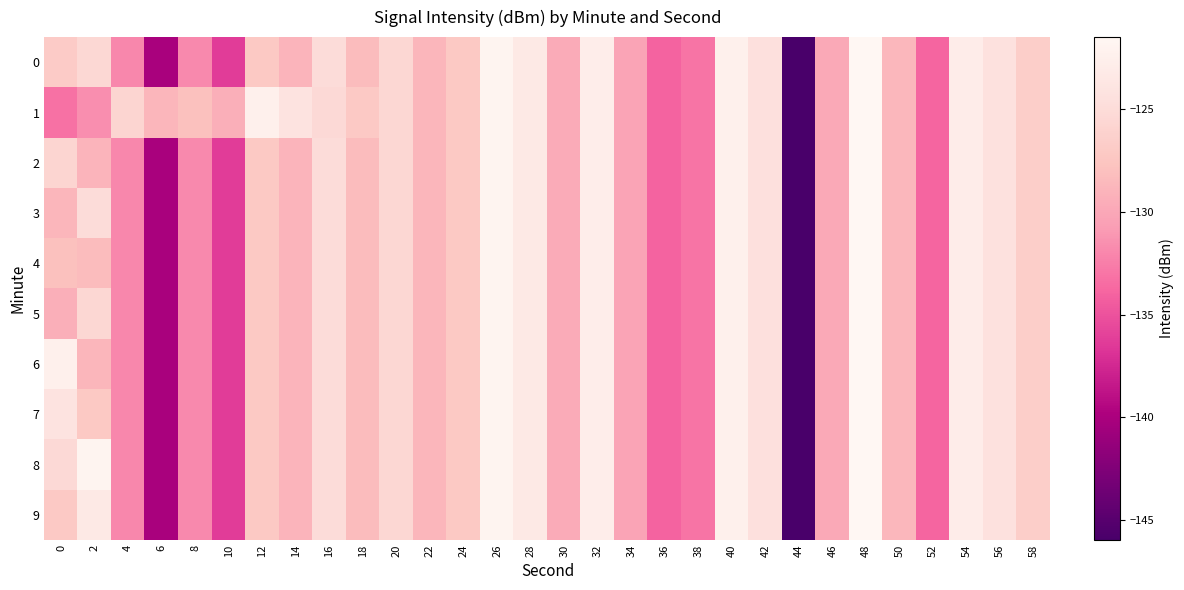

Reading right to left, extract all data points from this chart.

0: 58=-126.6	56=-124.4	54=-122.8	52=-133.9	50=-128.7	48=-121.5	46=-129.9	44=-146.0	42=-124.5	40=-122.4	38=-133.0	36=-134.0	34=-130.2	32=-122.8	30=-129.6	28=-123.4	26=-121.9	24=-127.2	22=-128.8	20=-125.6	18=-128.3	16=-125.0	14=-129.0	12=-127.1	10=-136.2	8=-131.9	6=-140.1	4=-131.9	2=-125.5	0=-126.9
1: 58=-126.6	56=-124.4	54=-122.8	52=-133.9	50=-128.7	48=-121.5	46=-129.9	44=-146.0	42=-124.5	40=-122.4	38=-133.0	36=-134.0	34=-130.2	32=-122.8	30=-129.6	28=-123.4	26=-121.9	24=-127.2	22=-128.8	20=-125.6	18=-127.1	16=-125.2	14=-124.1	12=-122.4	10=-129.4	8=-127.9	6=-128.8	4=-125.8	2=-131.6	0=-133.2
2: 58=-126.6	56=-124.4	54=-122.8	52=-133.9	50=-128.7	48=-121.5	46=-129.9	44=-146.0	42=-124.5	40=-122.4	38=-133.0	36=-134.0	34=-130.2	32=-122.8	30=-129.6	28=-123.4	26=-121.9	24=-127.2	22=-128.8	20=-125.6	18=-128.3	16=-125.0	14=-129.0	12=-127.1	10=-136.2	8=-131.9	6=-140.1	4=-131.9	2=-129.0	0=-125.8
3: 58=-126.6	56=-124.4	54=-122.8	52=-133.9	50=-128.7	48=-121.5	46=-129.9	44=-146.0	42=-124.5	40=-122.4	38=-133.0	36=-134.0	34=-130.2	32=-122.8	30=-129.6	28=-123.4	26=-121.9	24=-127.2	22=-128.8	20=-125.6	18=-128.3	16=-125.0	14=-129.0	12=-127.1	10=-136.2	8=-131.9	6=-140.1	4=-131.9	2=-125.0	0=-128.8
4: 58=-126.6	56=-124.4	54=-122.8	52=-133.9	50=-128.7	48=-121.5	46=-129.9	44=-146.0	42=-124.5	40=-122.4	38=-133.0	36=-134.0	34=-130.2	32=-122.8	30=-129.6	28=-123.4	26=-121.9	24=-127.2	22=-128.8	20=-125.6	18=-128.3	16=-125.0	14=-129.0	12=-127.1	10=-136.2	8=-131.9	6=-140.1	4=-131.9	2=-128.3	0=-127.9
5: 58=-126.6	56=-124.4	54=-122.8	52=-133.9	50=-128.7	48=-121.5	46=-129.9	44=-146.0	42=-124.5	40=-122.4	38=-133.0	36=-134.0	34=-130.2	32=-122.8	30=-129.6	28=-123.4	26=-121.9	24=-127.2	22=-128.8	20=-125.6	18=-128.3	16=-125.0	14=-129.0	12=-127.1	10=-136.2	8=-131.9	6=-140.1	4=-131.9	2=-125.6	0=-129.4
6: 58=-126.6	56=-124.4	54=-122.8	52=-133.9	50=-128.7	48=-121.5	46=-129.9	44=-146.0	42=-124.5	40=-122.4	38=-133.0	36=-134.0	34=-130.2	32=-122.8	30=-129.6	28=-123.4	26=-121.9	24=-127.2	22=-128.8	20=-125.6	18=-128.3	16=-125.0	14=-129.0	12=-127.1	10=-136.2	8=-131.9	6=-140.1	4=-131.9	2=-128.8	0=-122.4
7: 58=-126.6	56=-124.4	54=-122.8	52=-133.9	50=-128.7	48=-121.5	46=-129.9	44=-146.0	42=-124.5	40=-122.4	38=-133.0	36=-134.0	34=-130.2	32=-122.8	30=-129.6	28=-123.4	26=-121.9	24=-127.2	22=-128.8	20=-125.6	18=-128.3	16=-125.0	14=-129.0	12=-127.1	10=-136.2	8=-131.9	6=-140.1	4=-131.9	2=-127.2	0=-124.1
8: 58=-126.6	56=-124.4	54=-122.8	52=-133.9	50=-128.7	48=-121.5	46=-129.9	44=-146.0	42=-124.5	40=-122.4	38=-133.0	36=-134.0	34=-130.2	32=-122.8	30=-129.6	28=-123.4	26=-121.9	24=-127.2	22=-128.8	20=-125.6	18=-128.3	16=-125.0	14=-129.0	12=-127.1	10=-136.2	8=-131.9	6=-140.1	4=-131.9	2=-121.9	0=-125.2
9: 58=-126.6	56=-124.4	54=-122.8	52=-133.9	50=-128.7	48=-121.5	46=-129.9	44=-146.0	42=-124.5	40=-122.4	38=-133.0	36=-134.0	34=-130.2	32=-122.8	30=-129.6	28=-123.4	26=-121.9	24=-127.2	22=-128.8	20=-125.6	18=-128.3	16=-125.0	14=-129.0	12=-127.1	10=-136.2	8=-131.9	6=-140.1	4=-131.9	2=-123.4	0=-127.1